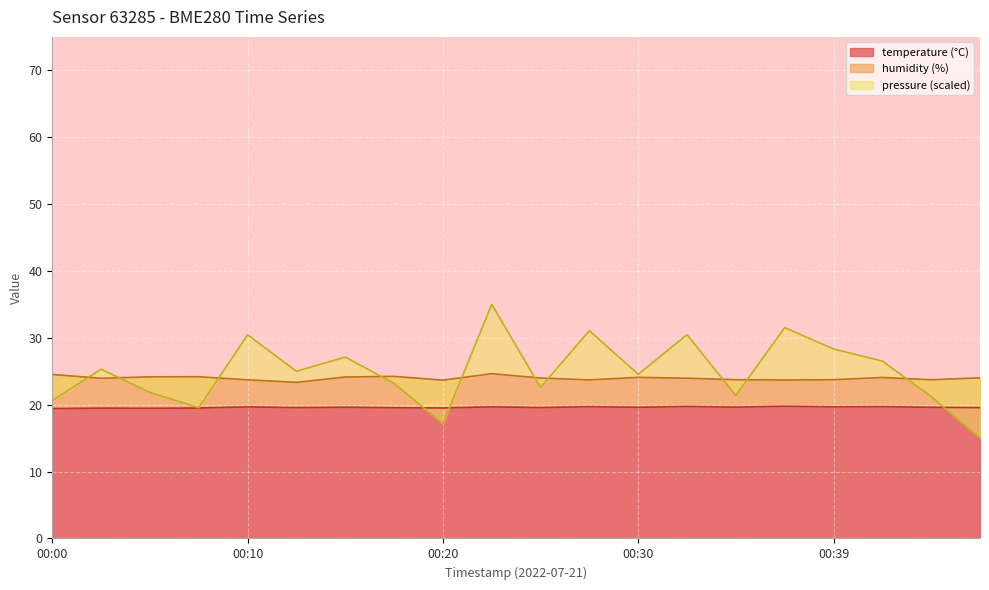

At how many categories does at least one series exceed 27?

7